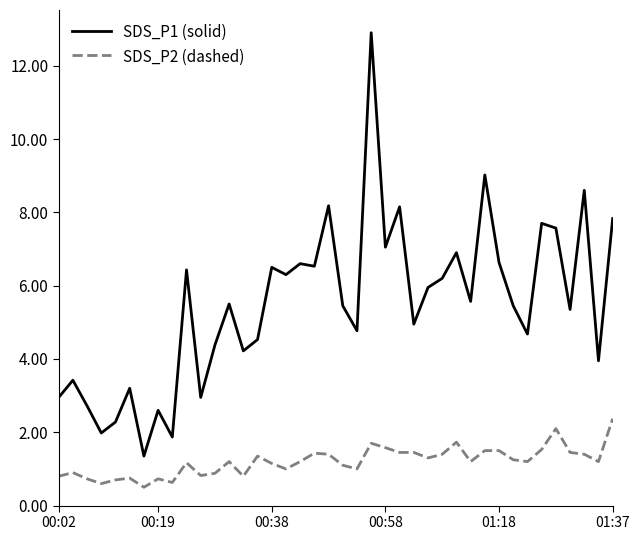

Which series has the largest range (max minus min)?

SDS_P1 (solid)